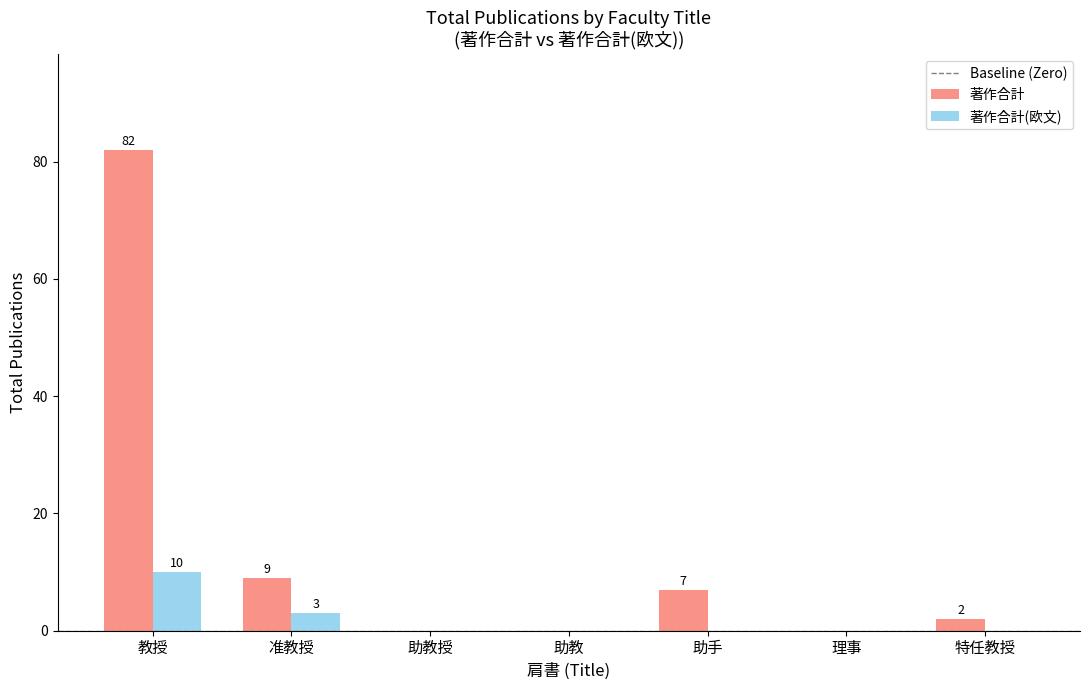

At which category is the sum across all series the highest?

教授